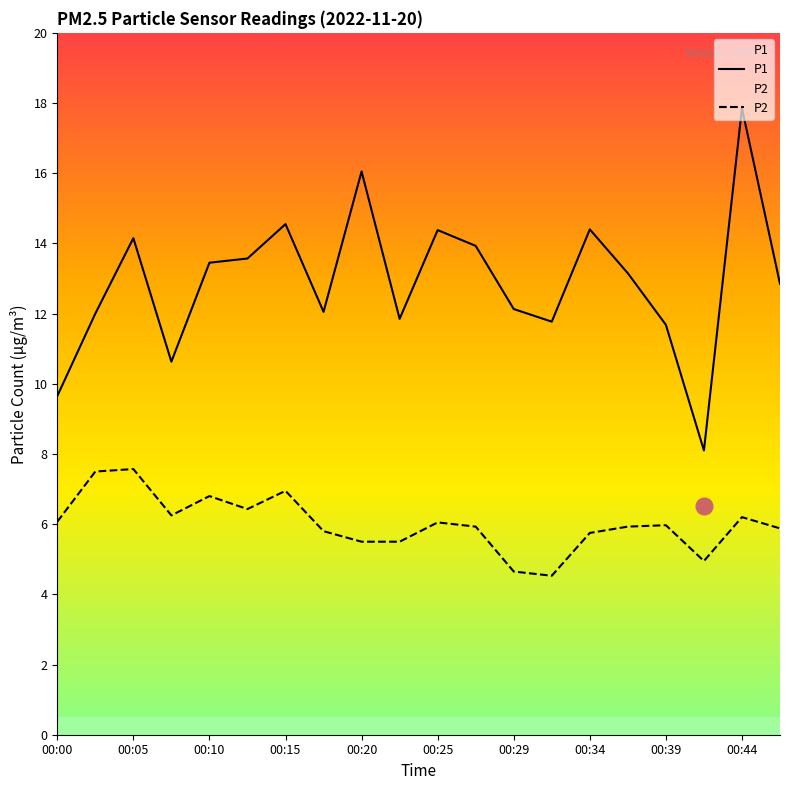

Rank the series by their maximum value, from lowest to highest.

P2, P1